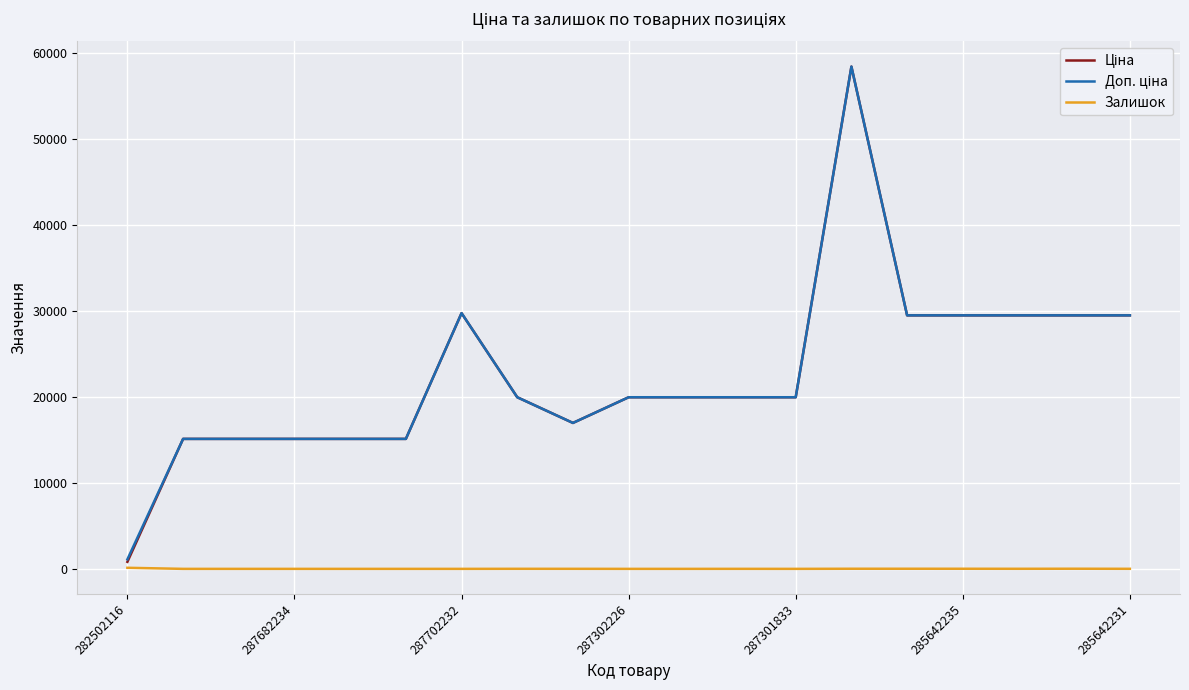

True or false: Доп. ціна has more than 2 points higher than both neighbors.

False